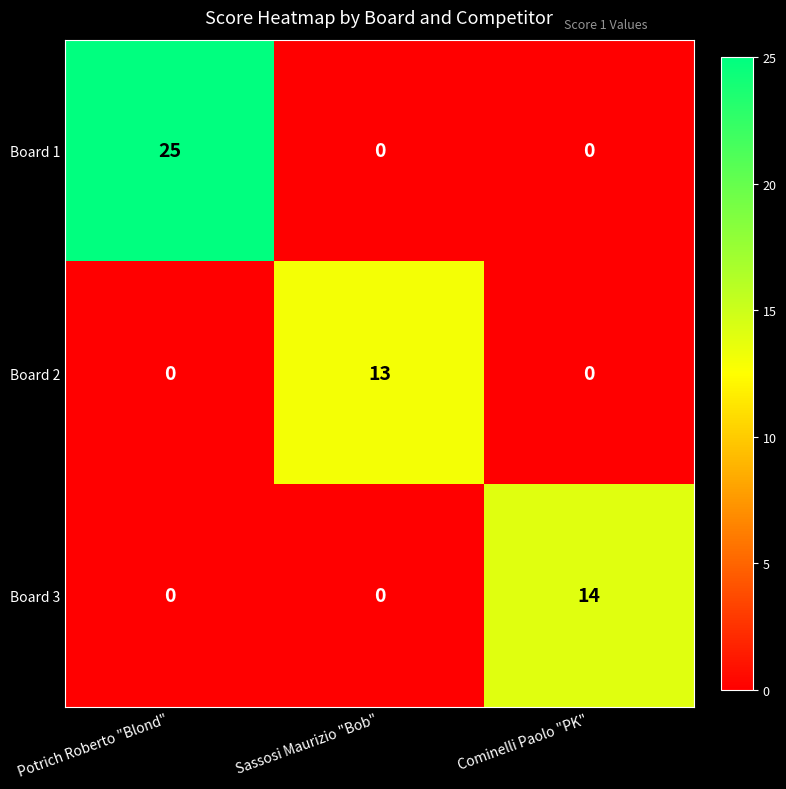

How many Board 2 values are between 0 and 13?

3